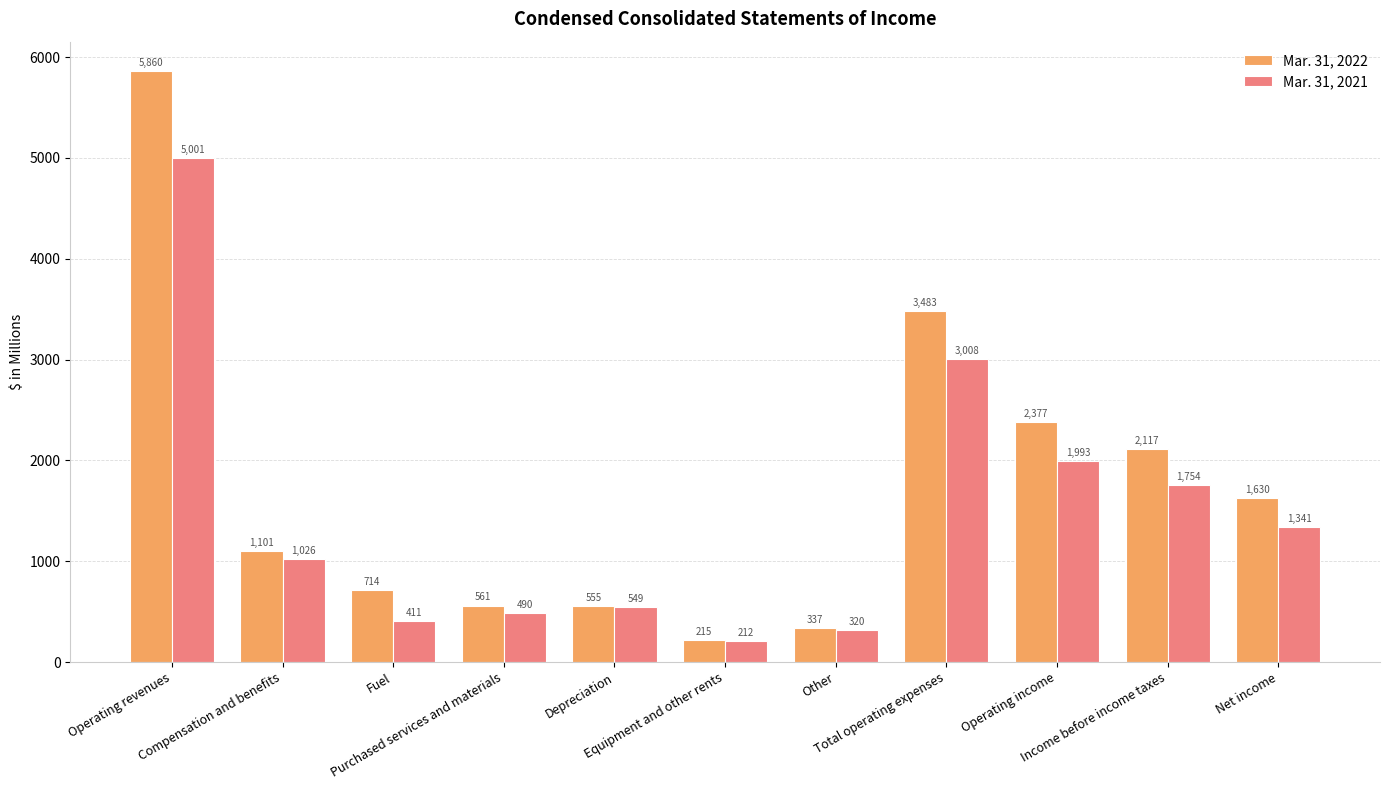

At how many categories does at least one series exceed 1937?

4